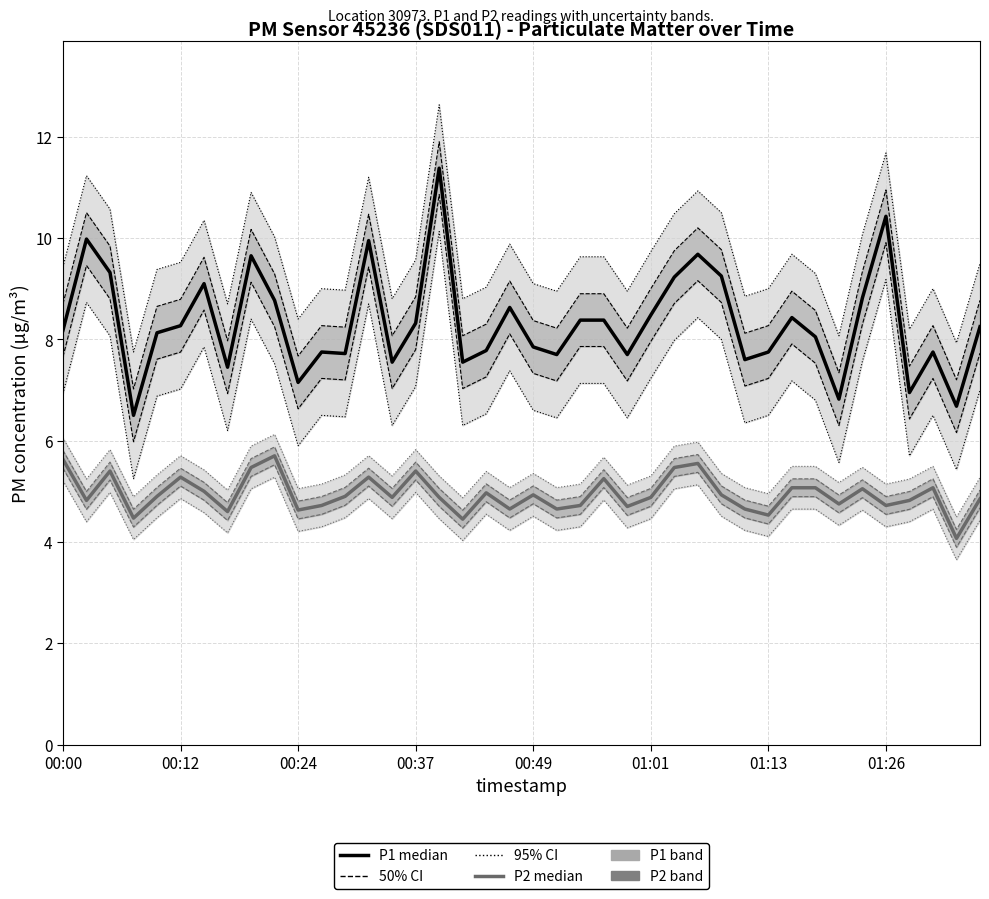

Which series has the widest spread of values?

P1